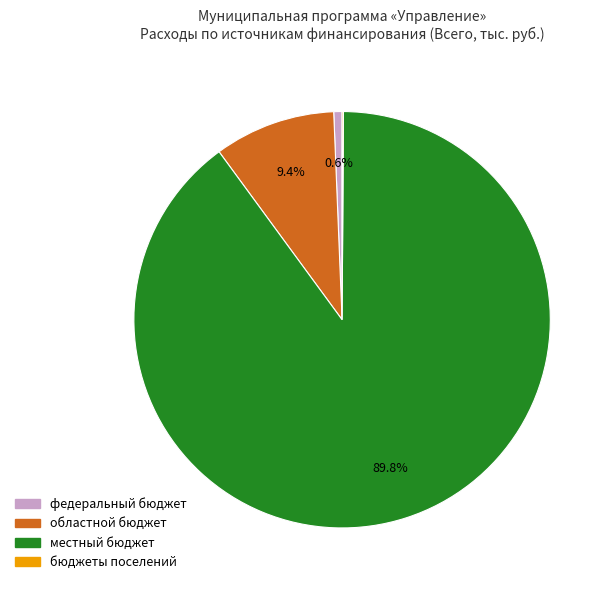

To the nearest percent, what percentage of the pie is местный бюджет?

90%